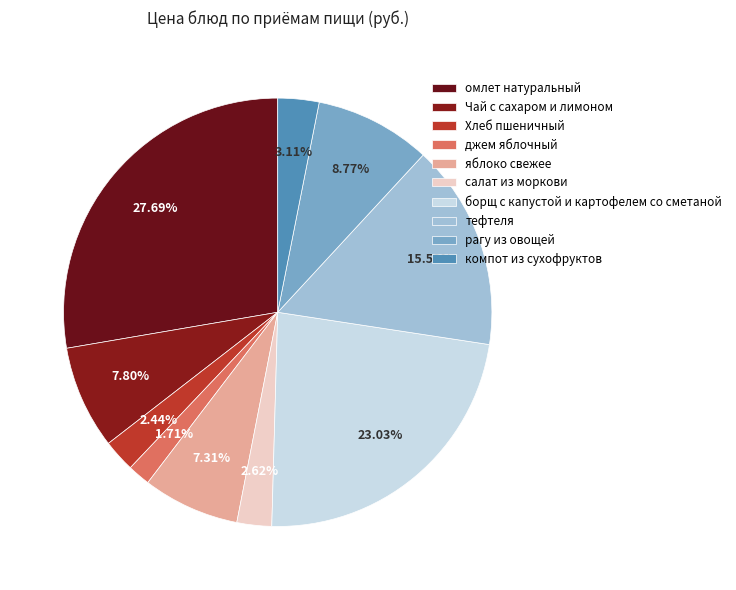

True or false: яблоко свежее accounts for 7% of the total.

True